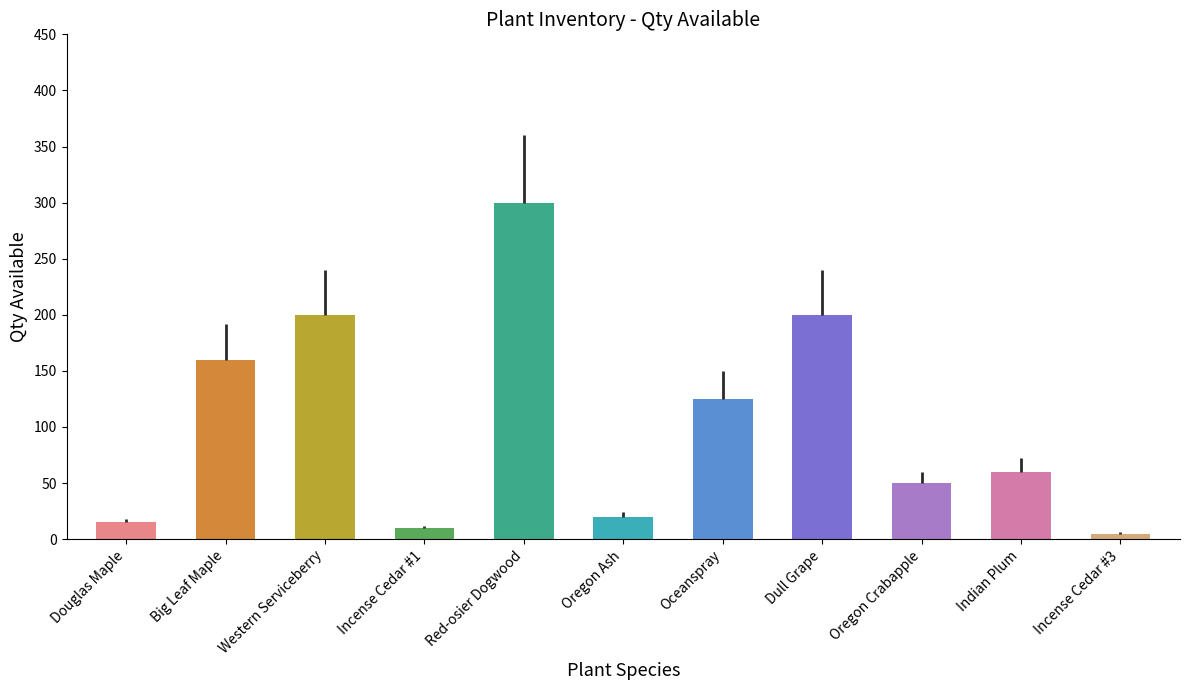

Rank the categories by value from highest to lowest.

Red-osier Dogwood, Western Serviceberry, Dull Grape, Big Leaf Maple, Oceanspray, Indian Plum, Oregon Crabapple, Oregon Ash, Douglas Maple, Incense Cedar #1, Incense Cedar #3